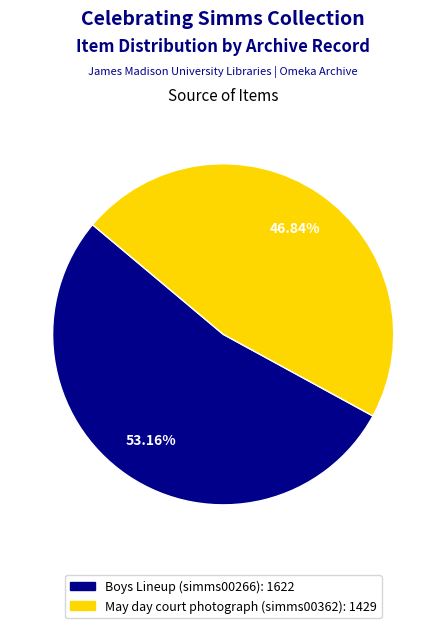

To the nearest percent, what is the difference between the largest and smallest slice percentages?

6%